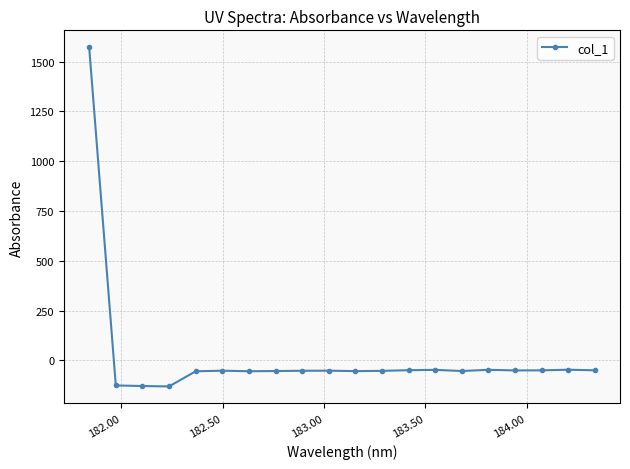

What is the smallest value displayed?

-130.6